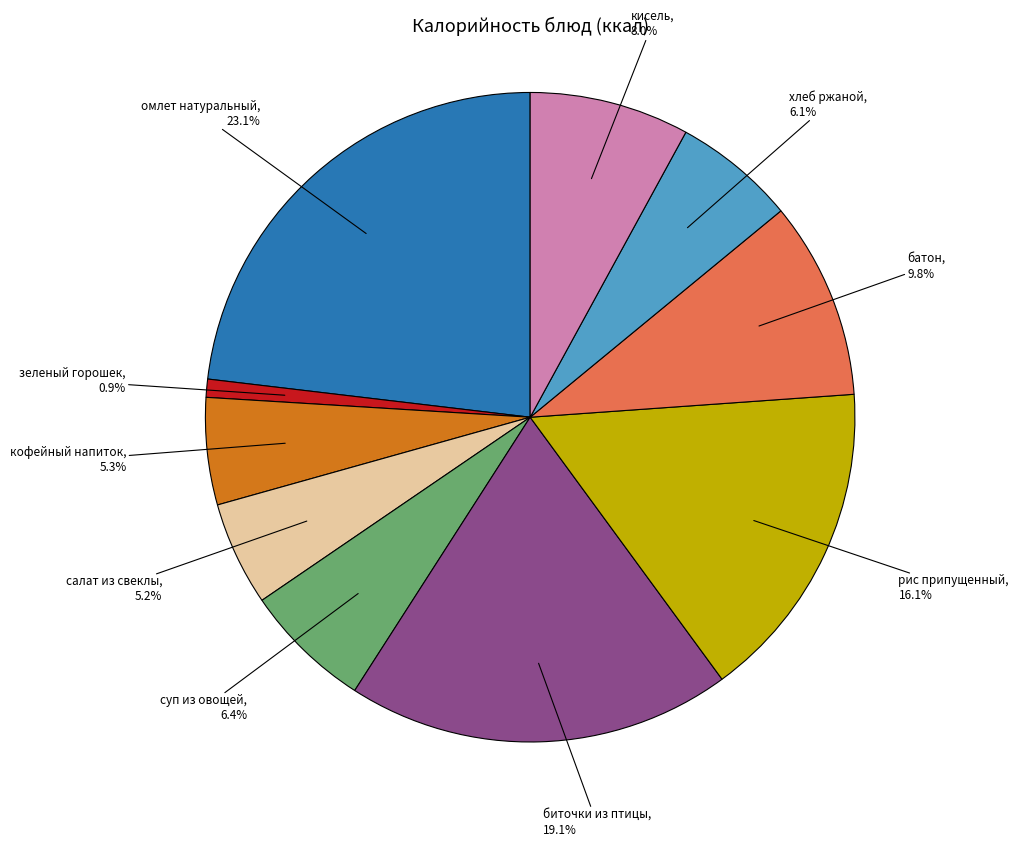

Is there any slice that represents more than half of the pie?

No